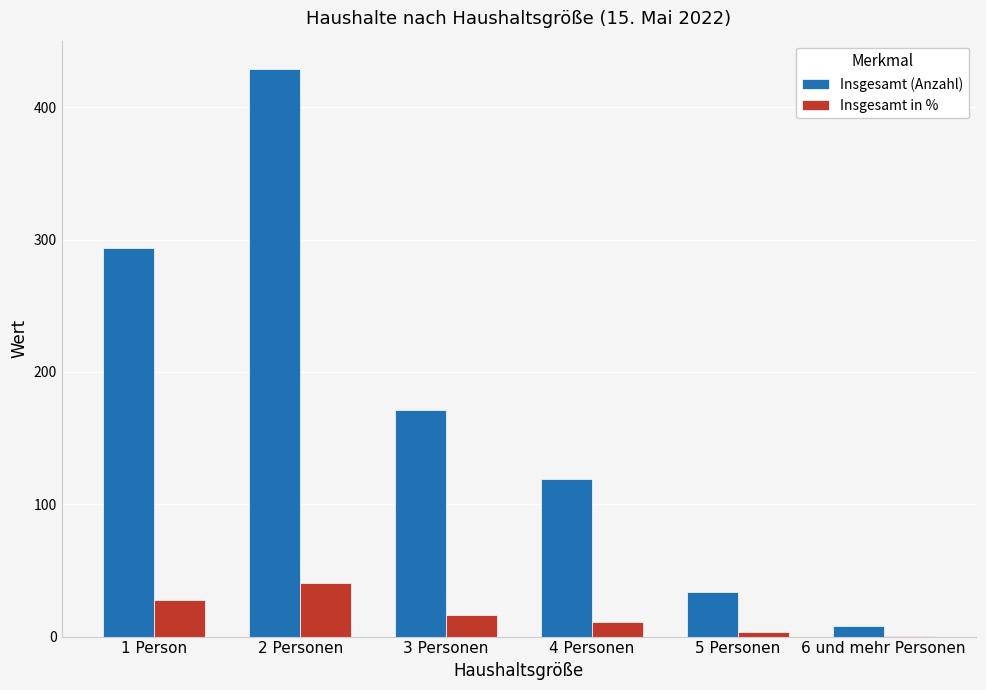

How many groups of bars are there?

6